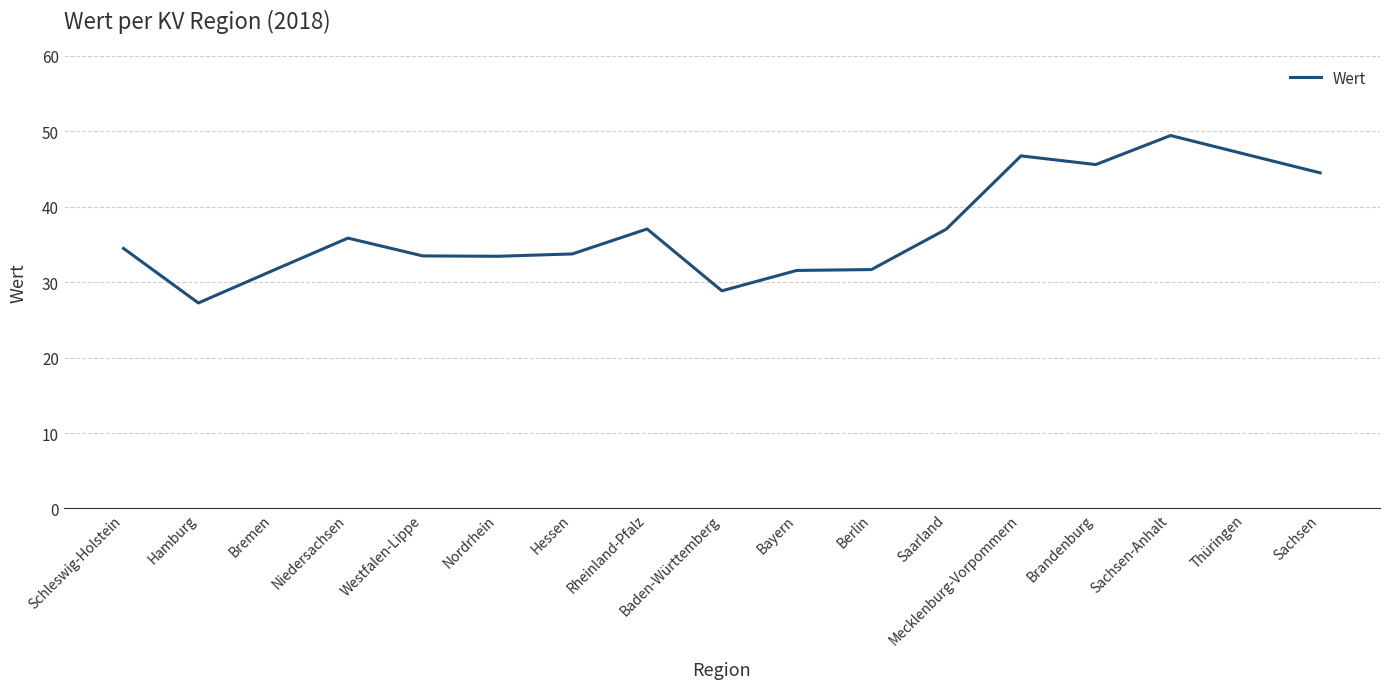

At which label does the data first exceed 34?

Schleswig-Holstein